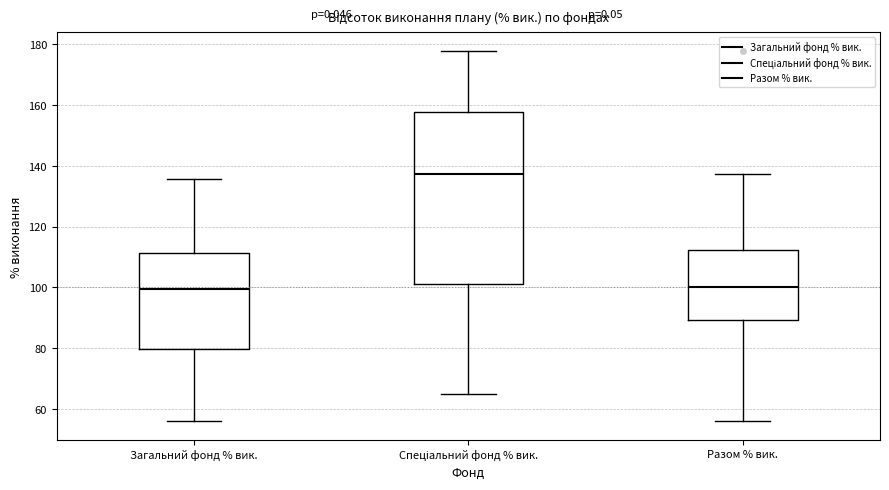

Where does the median line of the box for Разом % вик. sit on the y-axis? The values are not printed on the chart, so give them approximately, as read against the axis.

100